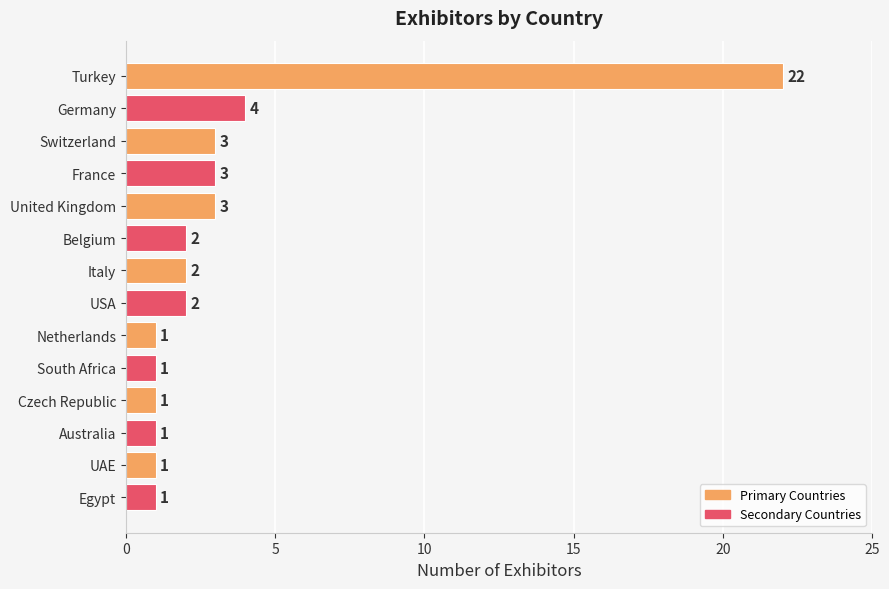

Count the number of data series in this chart.

1